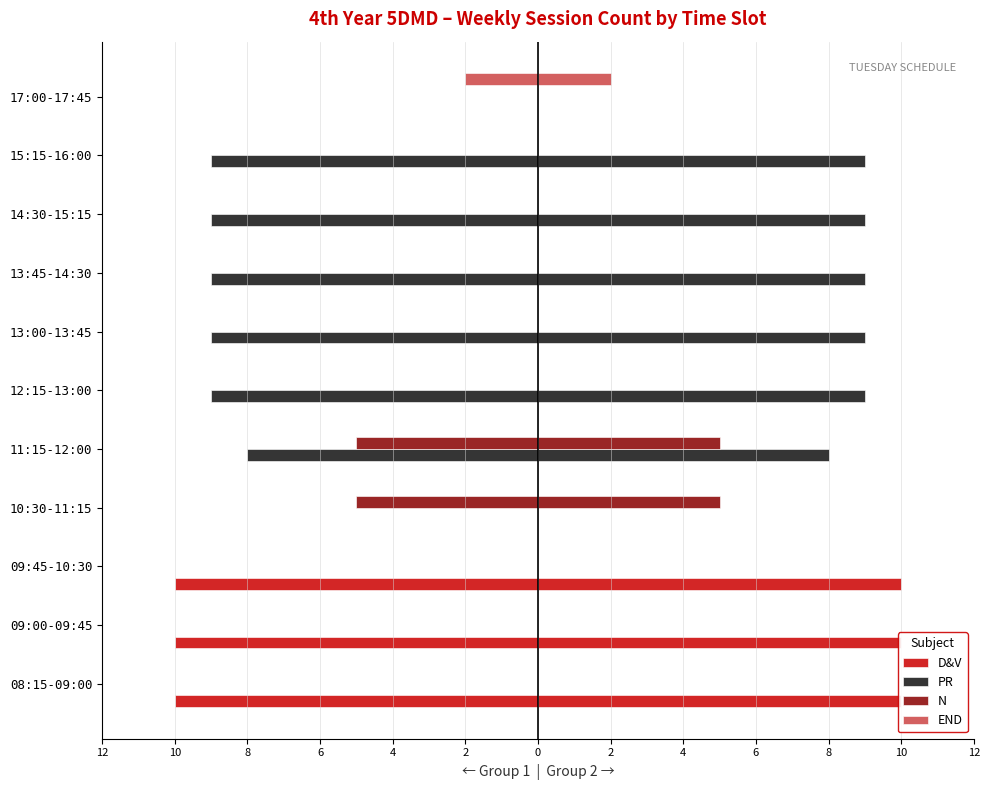

What is the total value across all series at 13:00-13:45?

-9